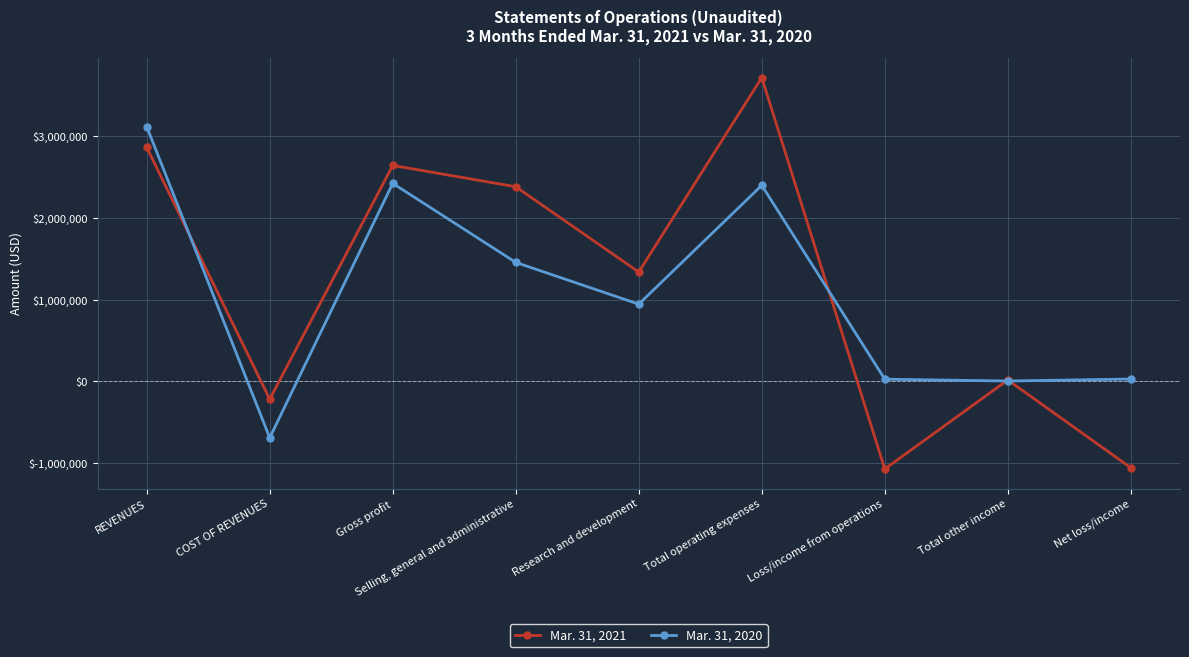

Which series has the widest spread of values?

Mar. 31, 2021